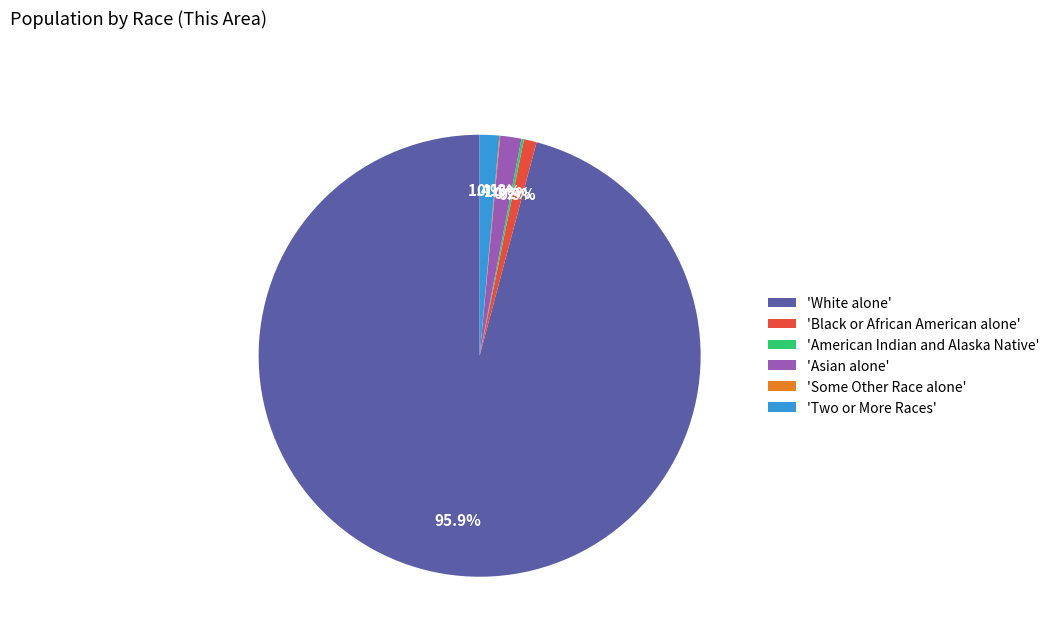

What is the largest slice in the pie chart?

'White alone'